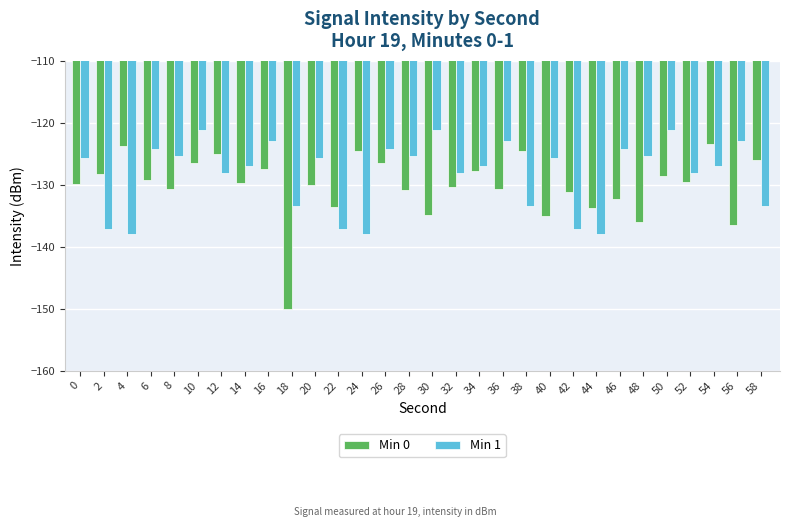

What is the sum of all Min 1 values?

-3848.4